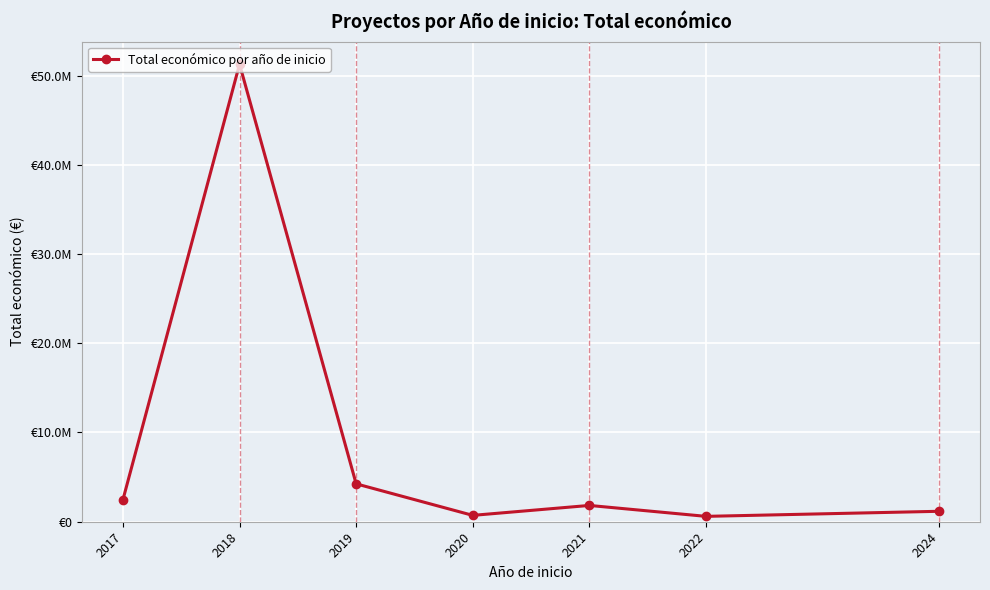

List the labels in order of value, smallest first.

2022, 2020, 2024, 2021, 2017, 2019, 2018